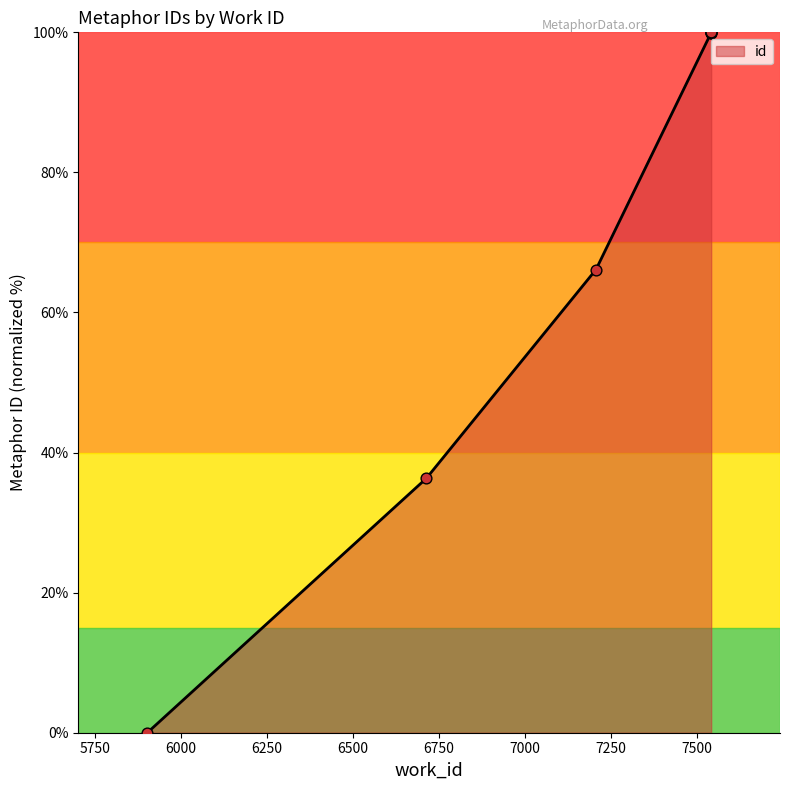

Which has a higher value, 7542 or 7542?

7542